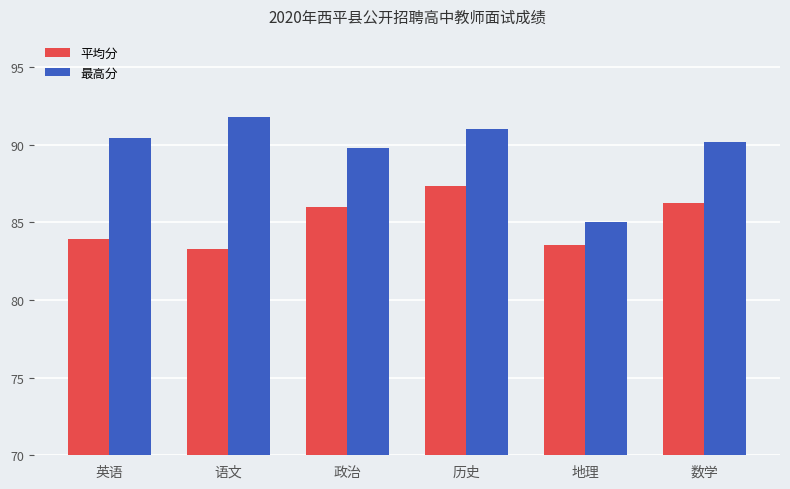

What are all the series names shown in the legend?

平均分, 最高分